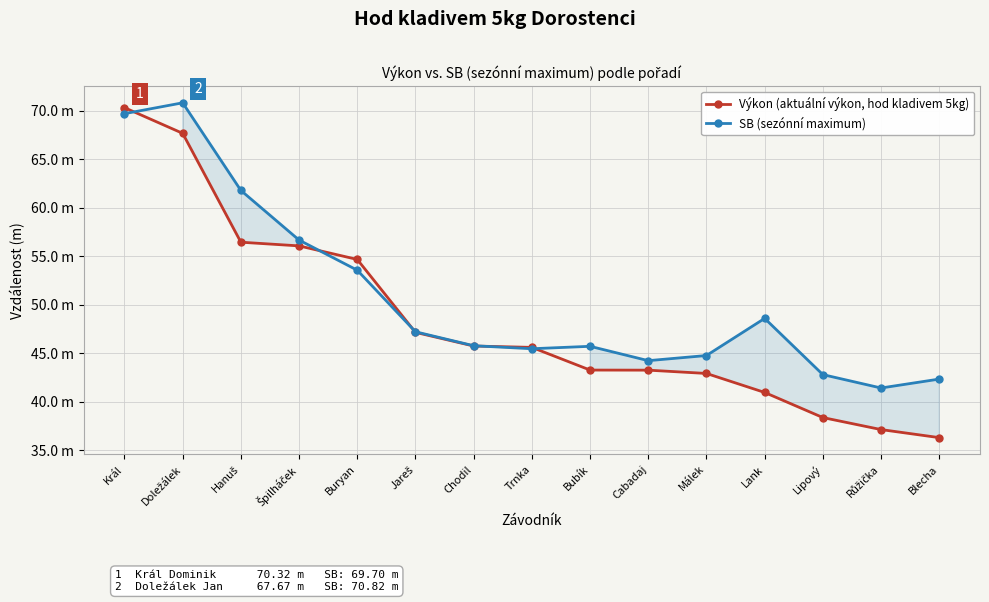

What is the maximum value shown in the chart?

70.8